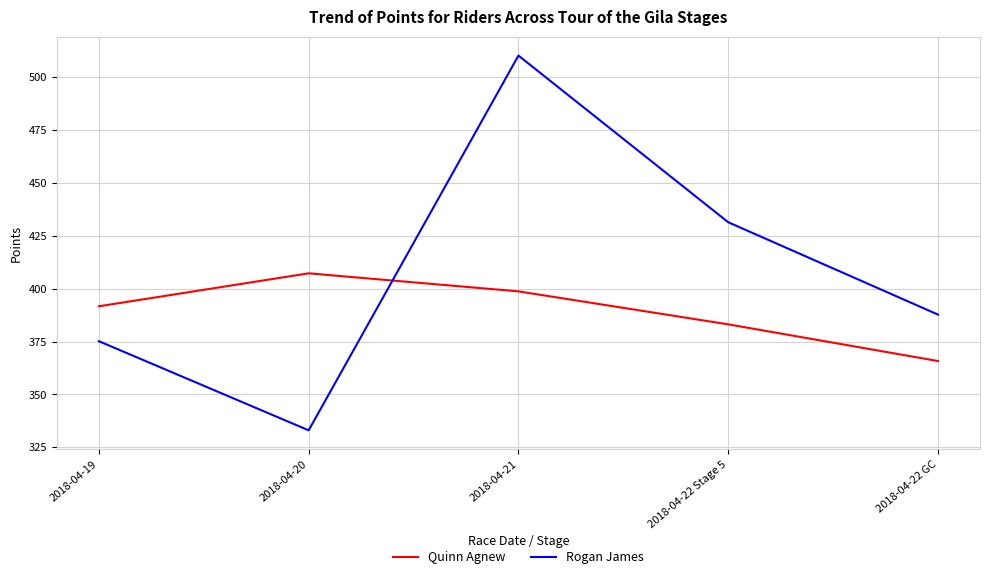

What is the difference between the second highest and minimum values in the Rogan James series?

98.4